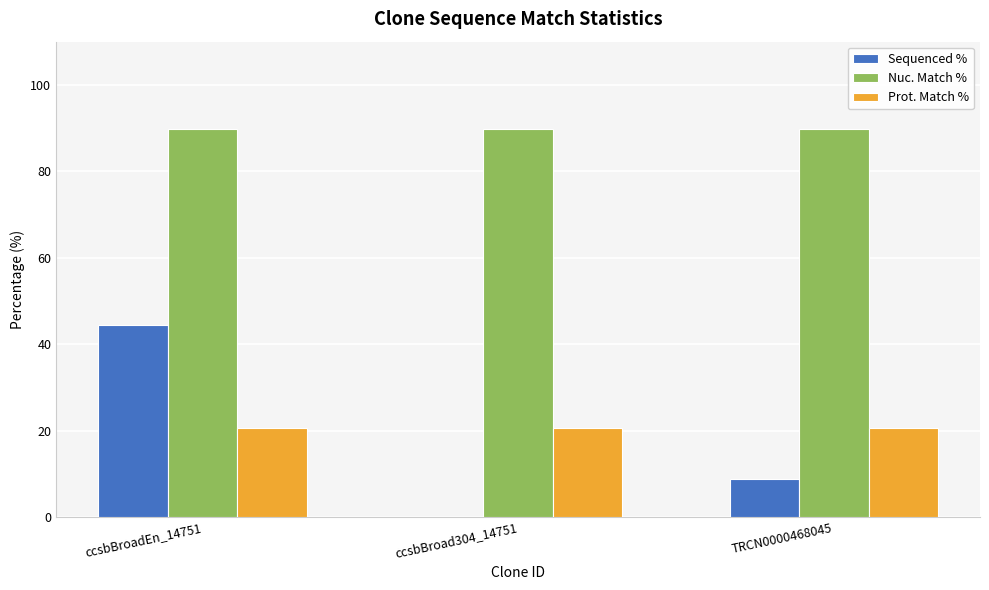

What is the maximum value shown in the chart?

89.8